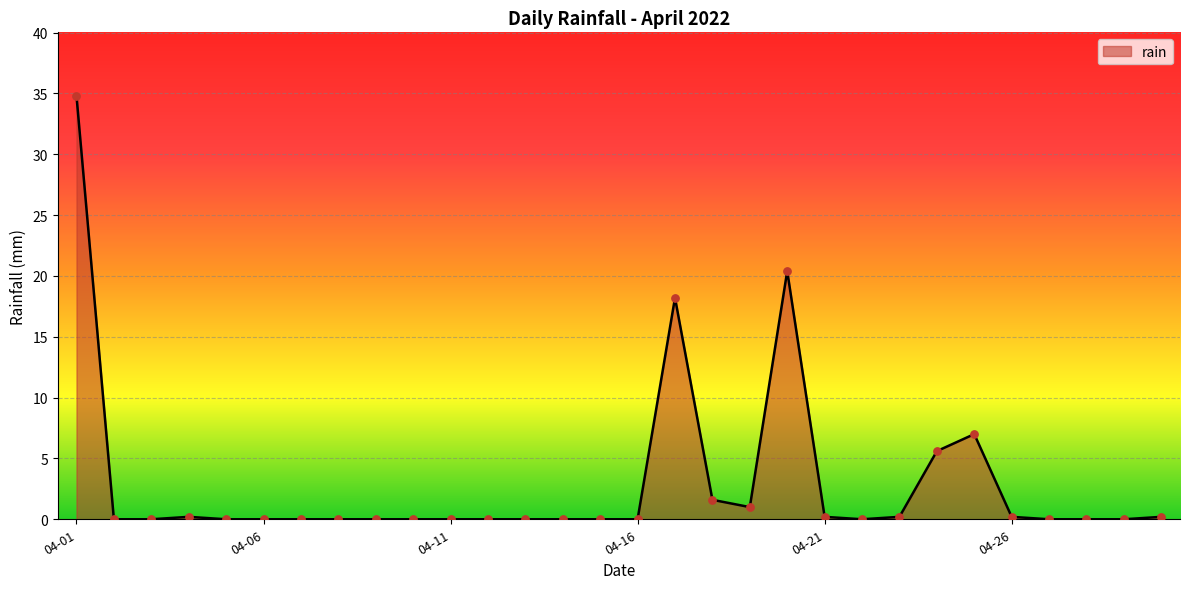

What is the maximum value shown in the chart?

34.8